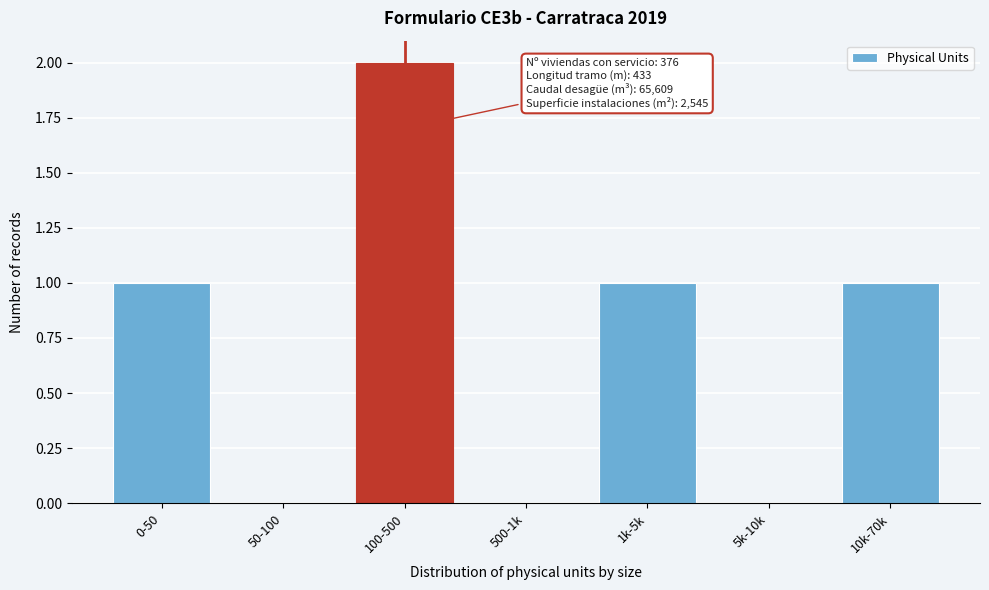

Reading left to right, what are all the values shown in this chart?

0-50=1	50-100=0	100-500=2	500-1k=0	1k-5k=1	5k-10k=0	10k-70k=1